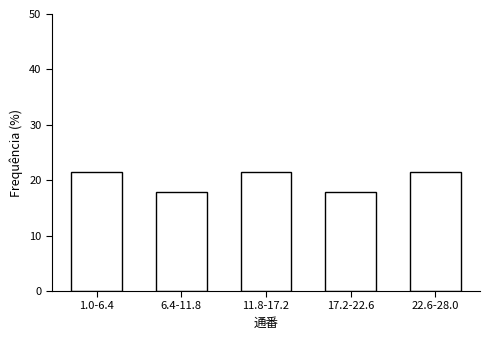

Reading left to right, list all the values displayed in this chart.

21.4	17.9	21.4	17.9	21.4